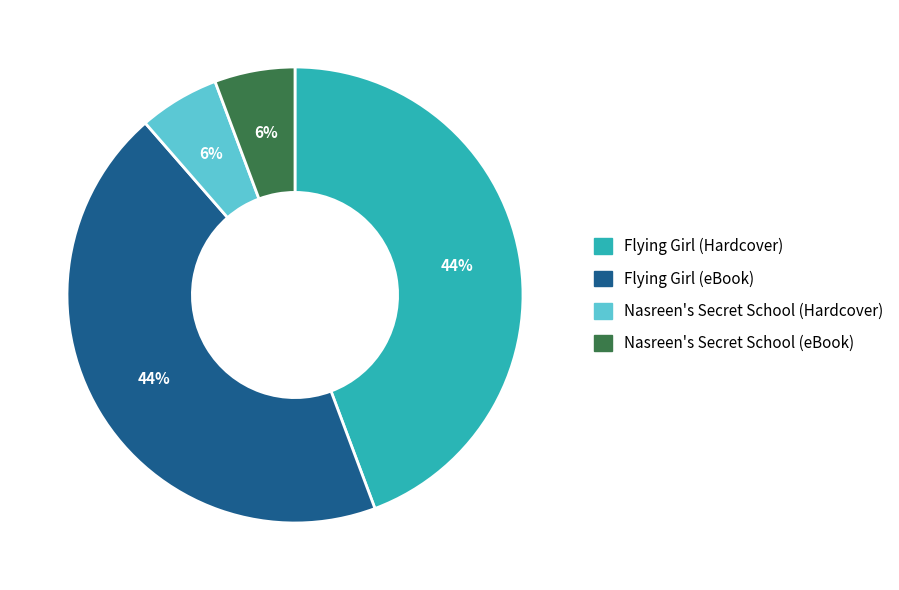

What percentage is the Flying Girl (eBook) slice, to the nearest percent?

44%